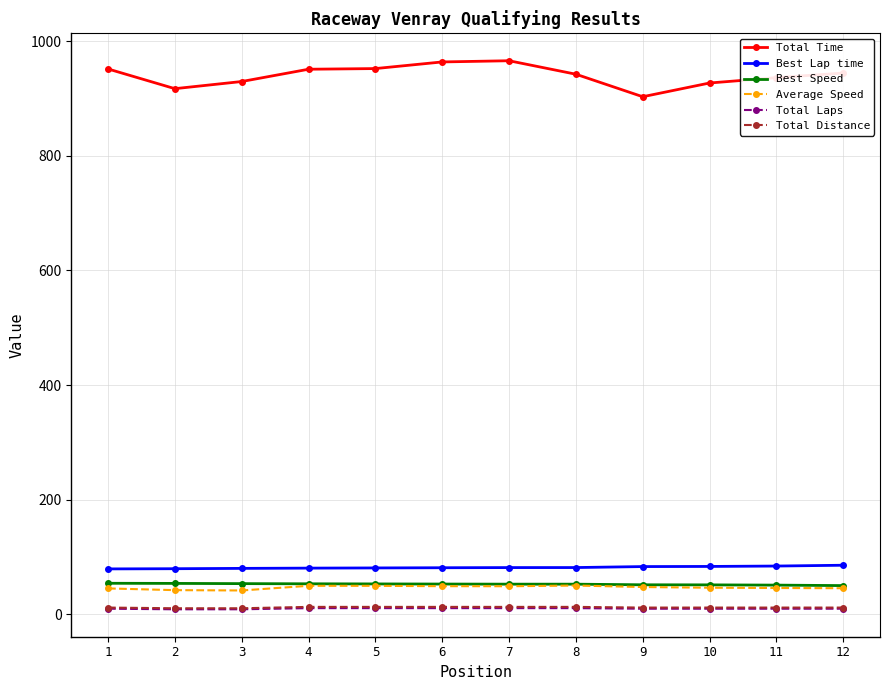

What is the difference between the second highest and minimum values in the Average Speed series?

8.1